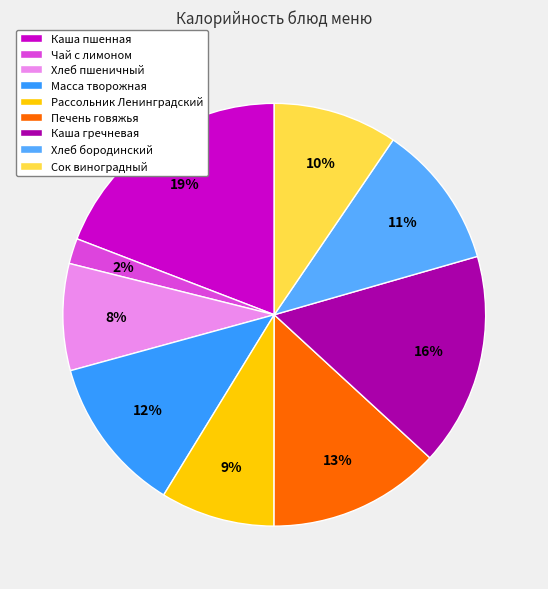

To the nearest percent, what portion does Масса творожная represent?

12%